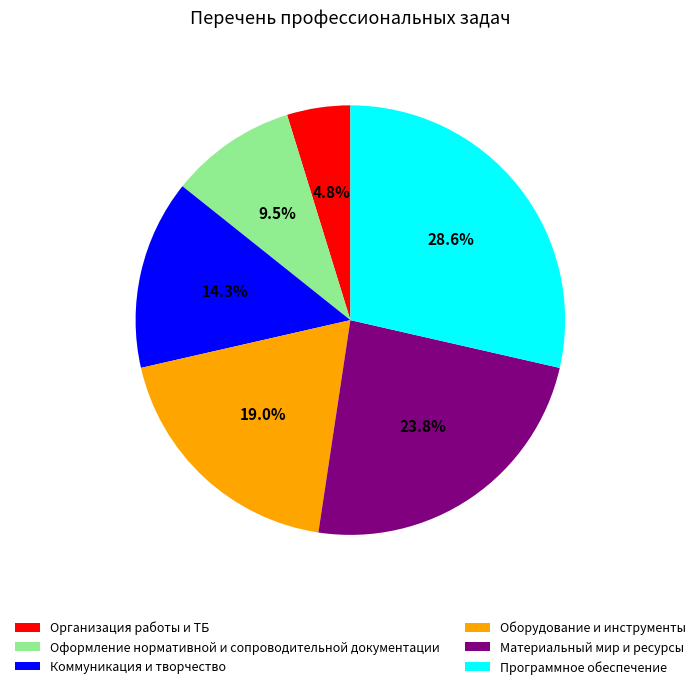

Does Программное обеспечение represent more than half of the total?

No